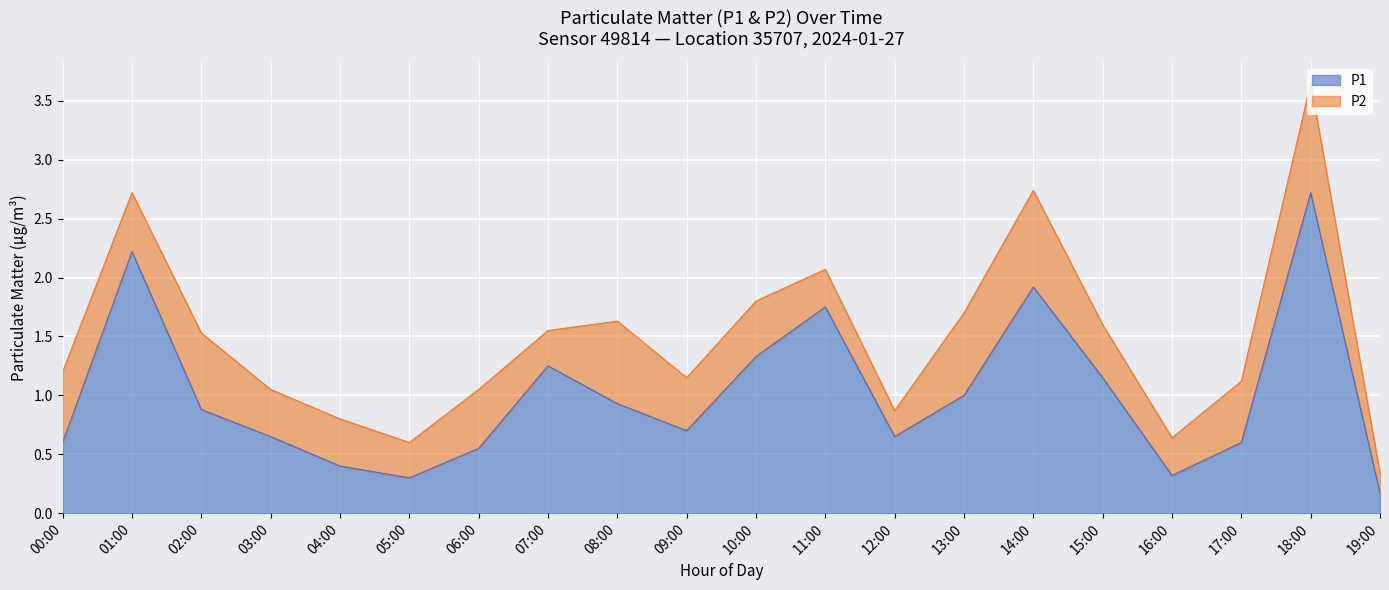

Reading right to left, list all the values displayed in this chart.

19:00=0.2	18:00=2.7	17:00=0.6	16:00=0.3	15:00=1.1	14:00=1.9	13:00=1.0	12:00=0.7	11:00=1.8	10:00=1.3	09:00=0.7	08:00=0.9	07:00=1.2	06:00=0.6	05:00=0.3	04:00=0.4	03:00=0.7	02:00=0.9	01:00=2.2	00:00=0.6